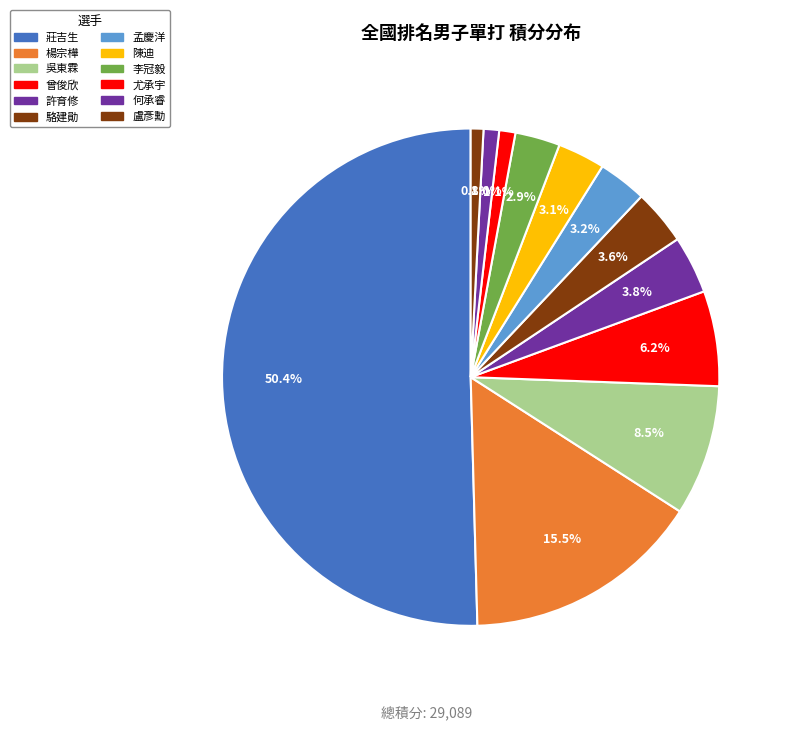

How many slices are in this pie chart?

12